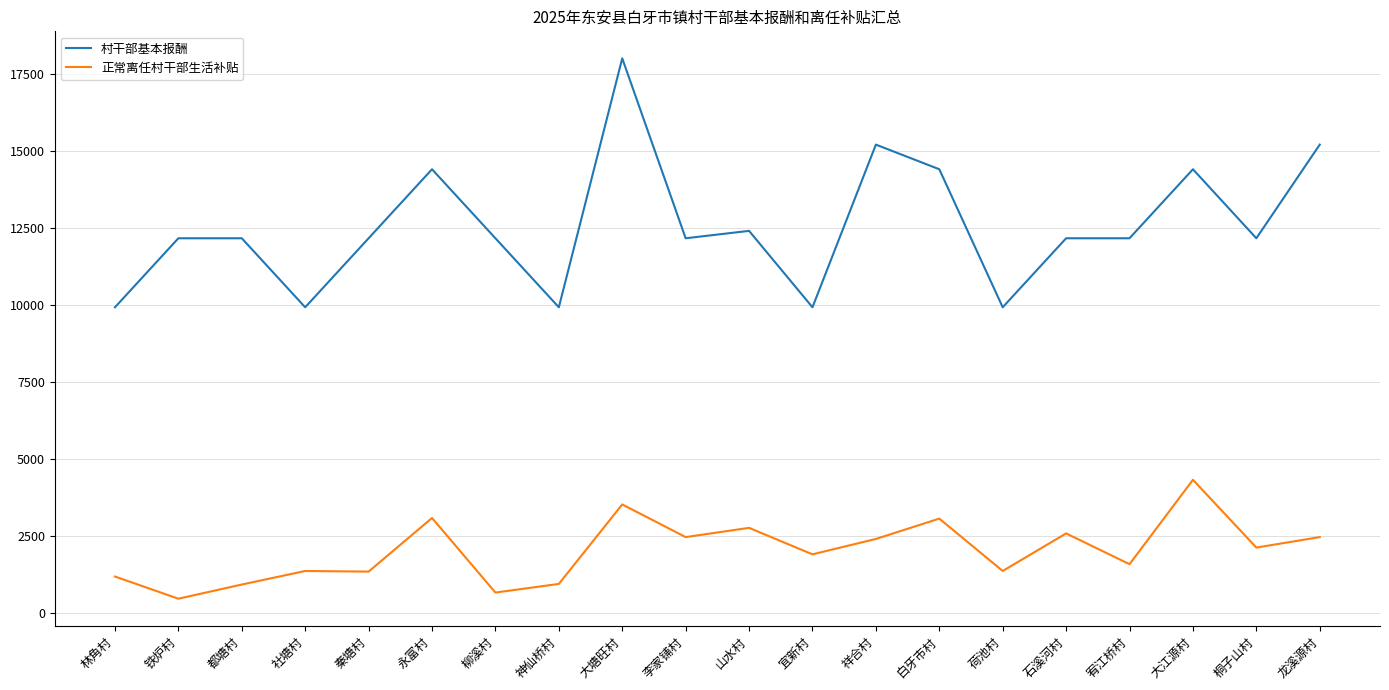

What is the total value across all series at 宜新村?

11820